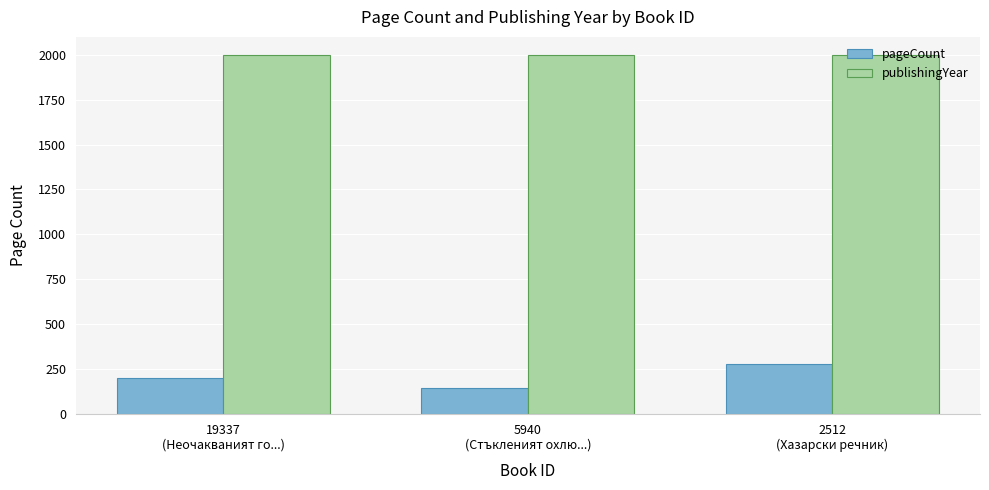

List the labels in order of pageCount value, largest first.

2512
(Хазарски речник), 19337
(Неочакваният го...), 5940
(Стъкленият охлю...)